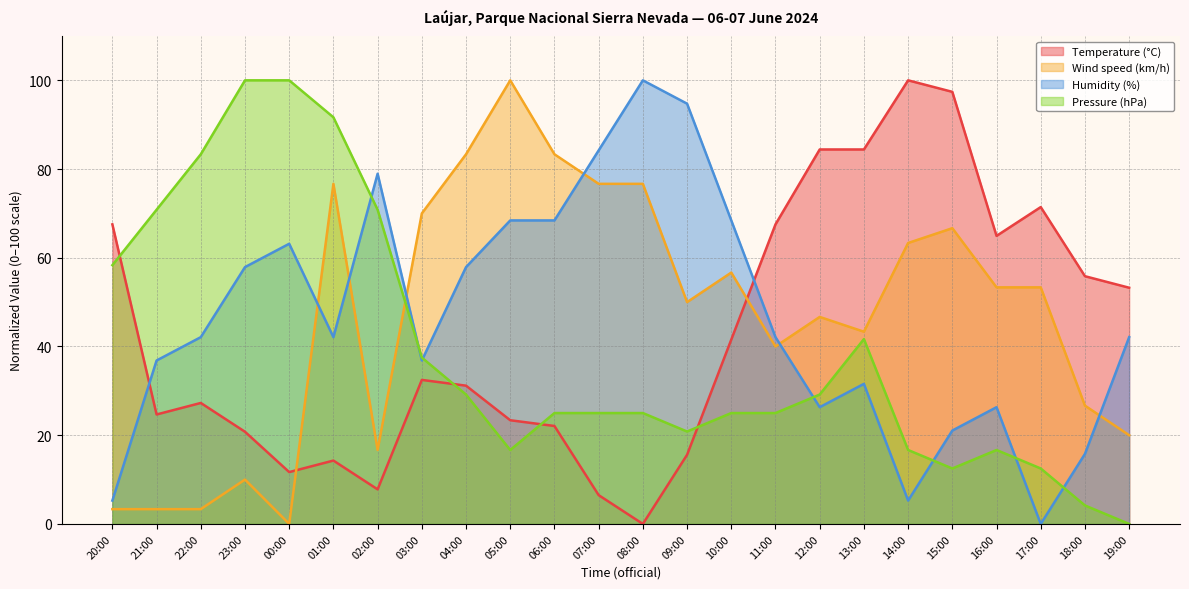

Read the Wind speed (km/h) value at 08:00.

76.7